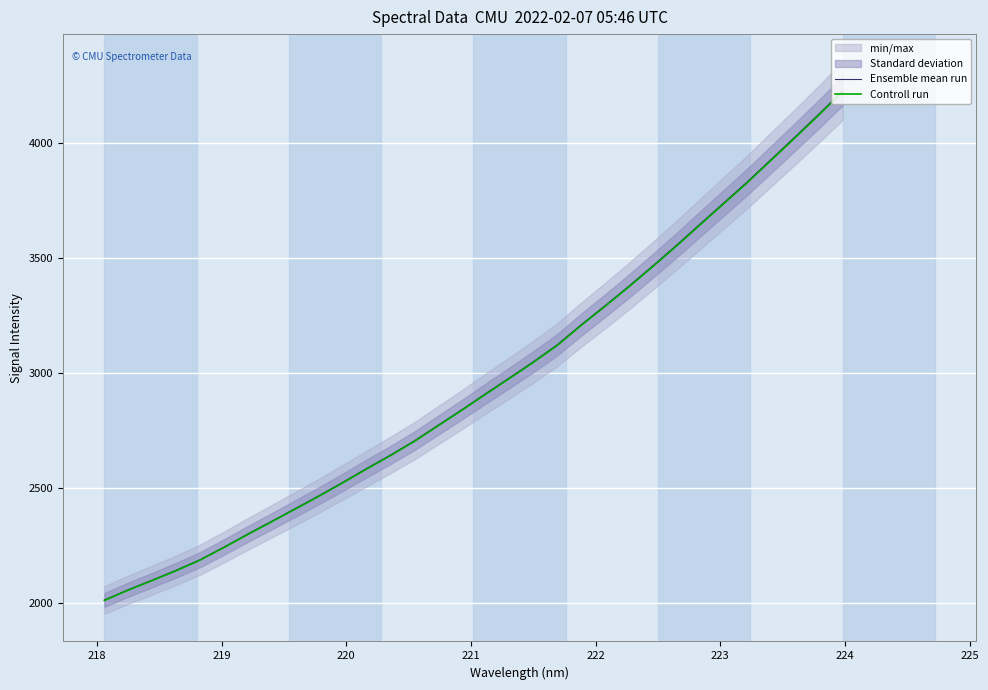

What is the greatest value displayed?

4224.6